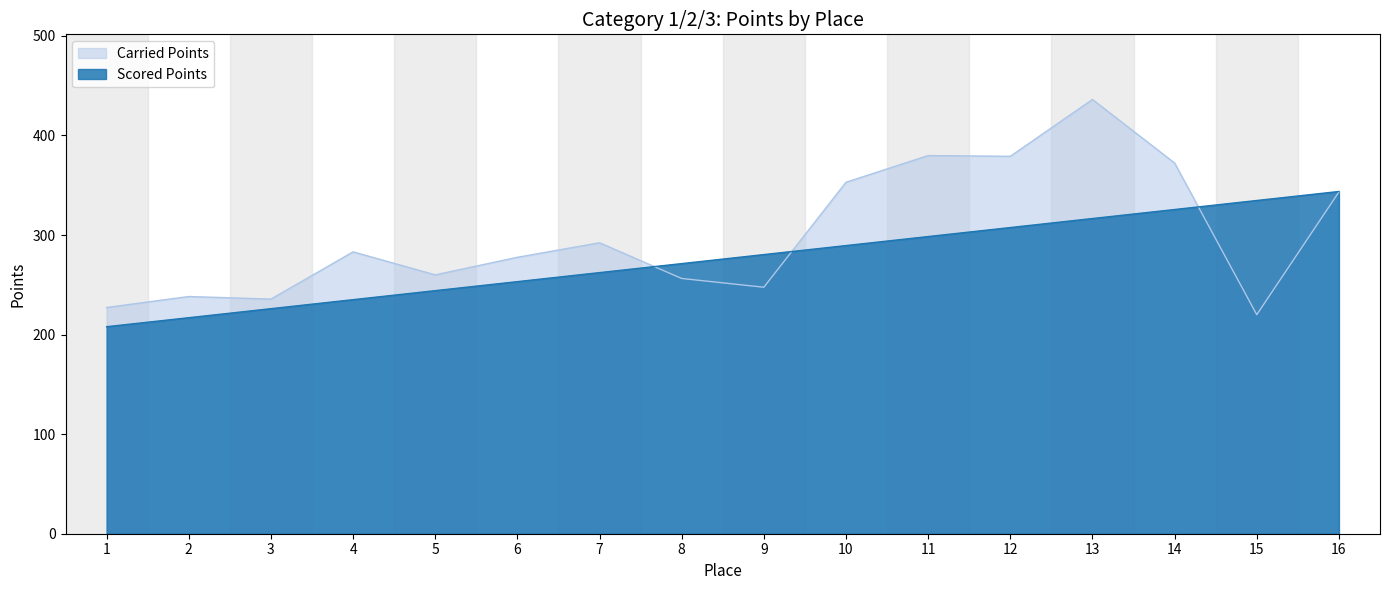

Is the value of Carried Points at 9 greater than the value of Scored Points at 12?

No